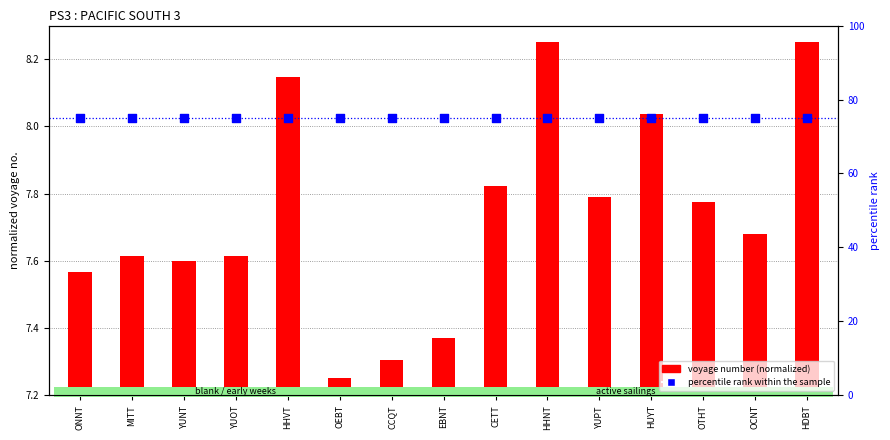

At which category is the sum across all series the highest?

HHNT